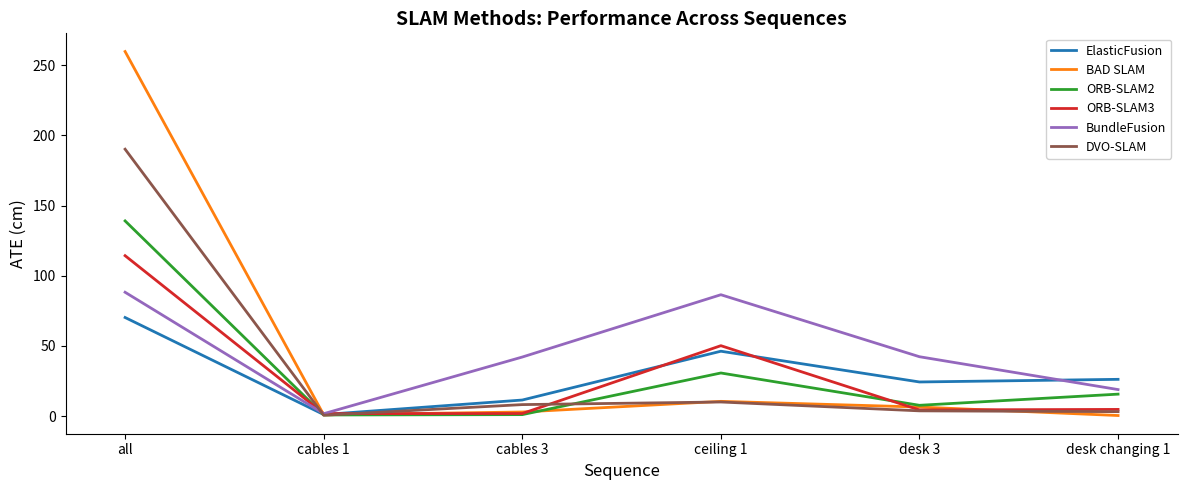

What position from the right is desk 3?

2